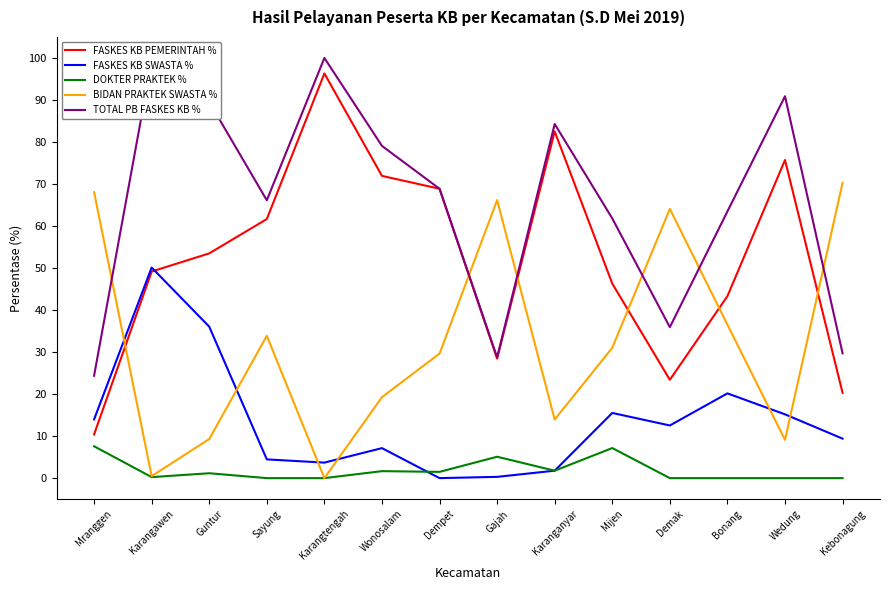

Which series has the largest total across all categories?

TOTAL PB FASKES KB %